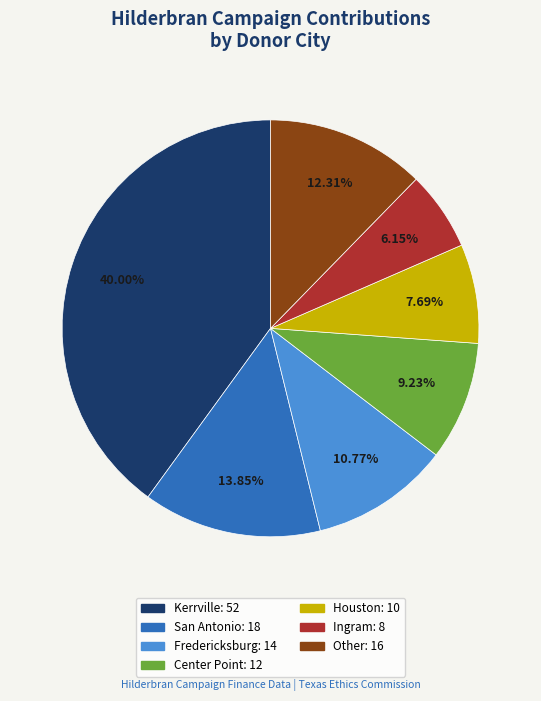

Which slice is the largest?

Kerrville